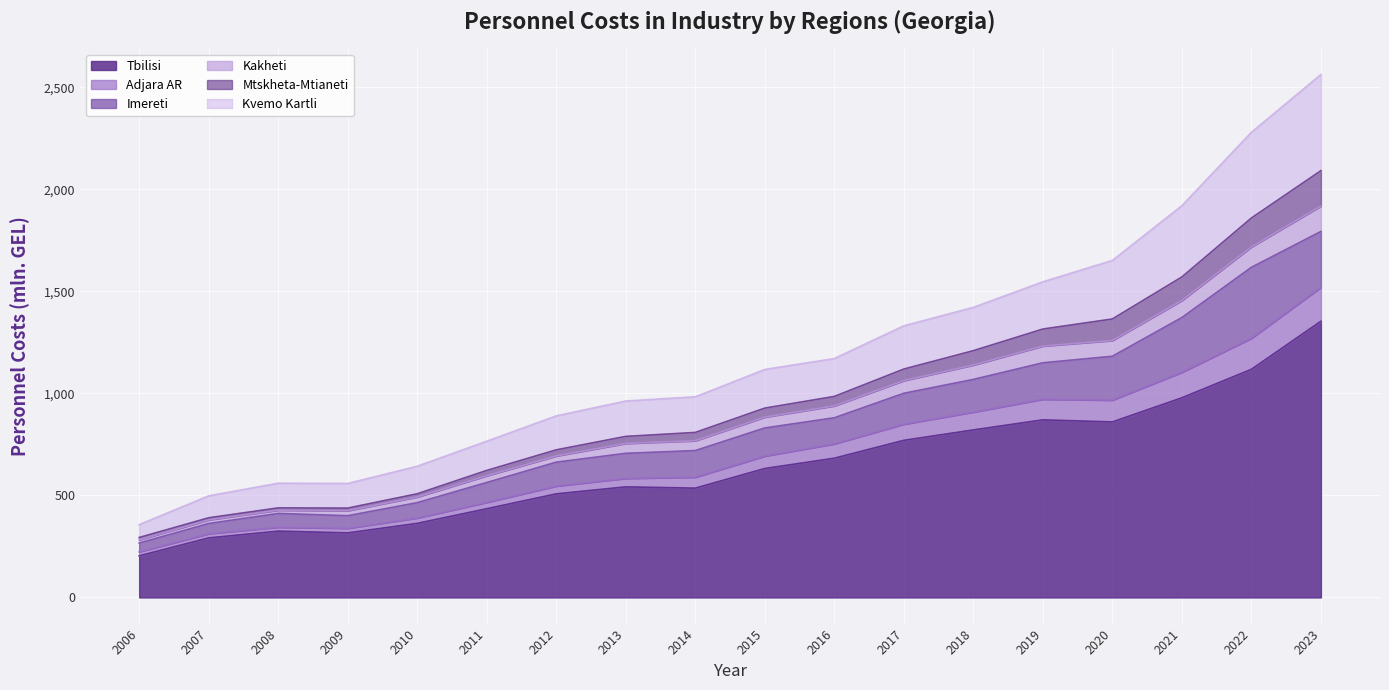

What is the total value across all series at 2021?

1920.5